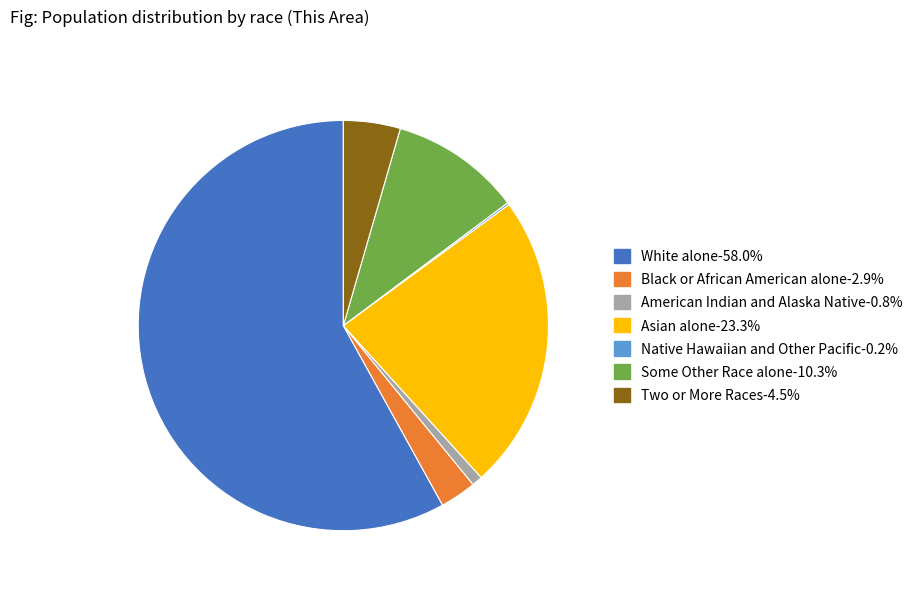

Combined, do Some Other Race alone and White alone account for over 50%?

Yes